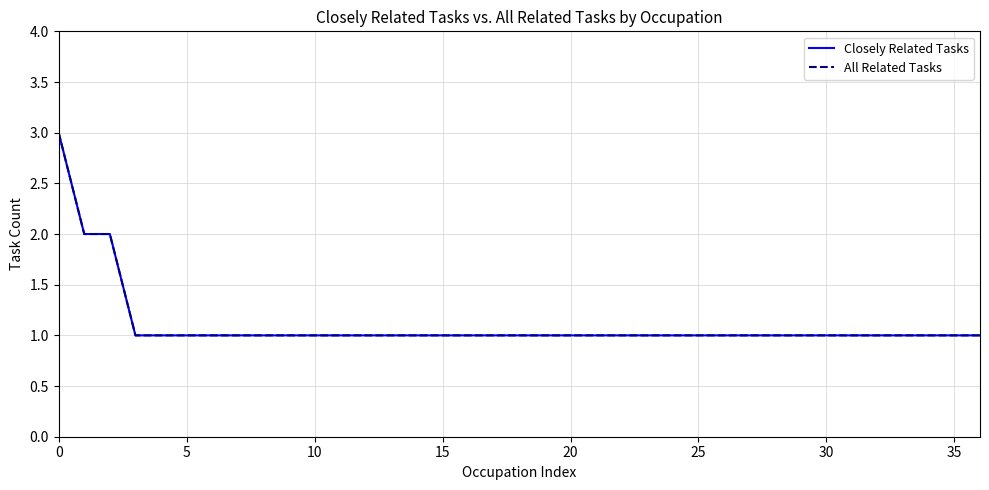

Reading right to left, extract all data points from this chart.

Closely Related Tasks: 1	1	1	1	1	1	1	1	1	1	1	1	1	1	1	1	1	1	1	1	1	1	1	1	1	1	1	1	1	1	1	1	1	1	2	2	3
All Related Tasks: 1	1	1	1	1	1	1	1	1	1	1	1	1	1	1	1	1	1	1	1	1	1	1	1	1	1	1	1	1	1	1	1	1	1	2	2	3